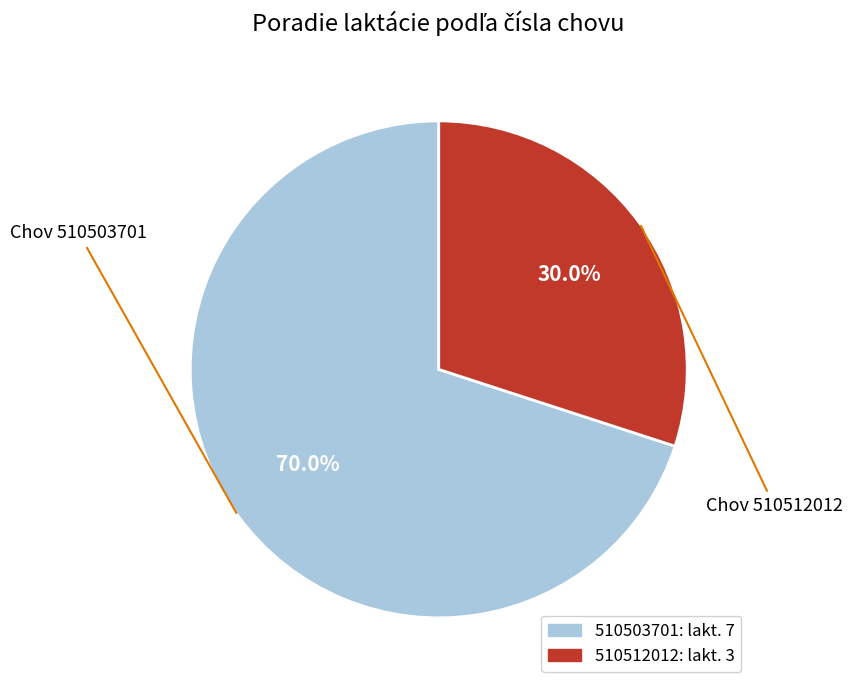

Is it true that 510512012 is 44% of the pie?

False